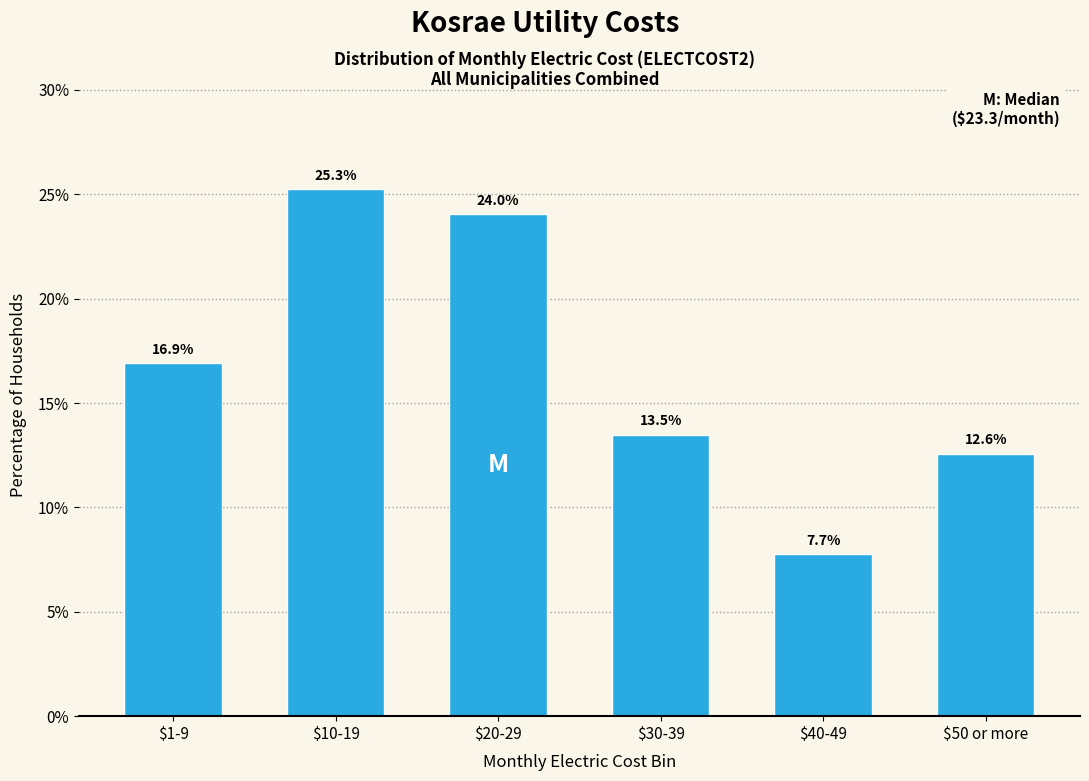

Reading left to right, transcribe all the data shown in this chart.

16.9	25.3	24.0	13.5	7.7	12.6